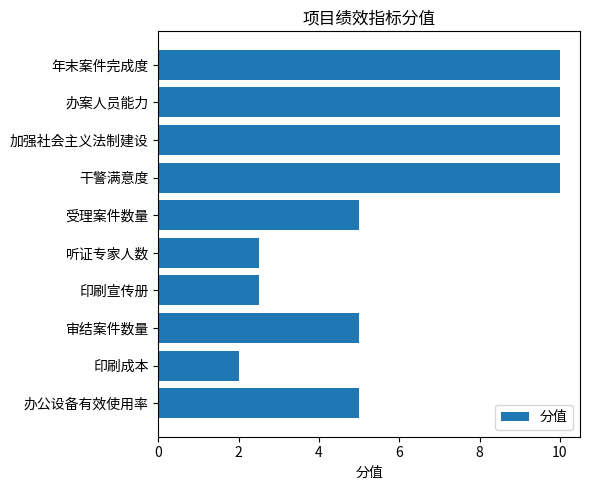

The value at 印刷成本 is 1.4. True or false?

False